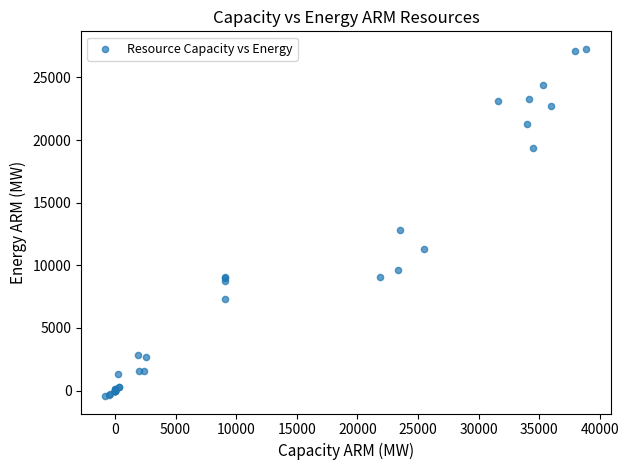

What Y value in the scatter plot is closest to 13421?

12847.0